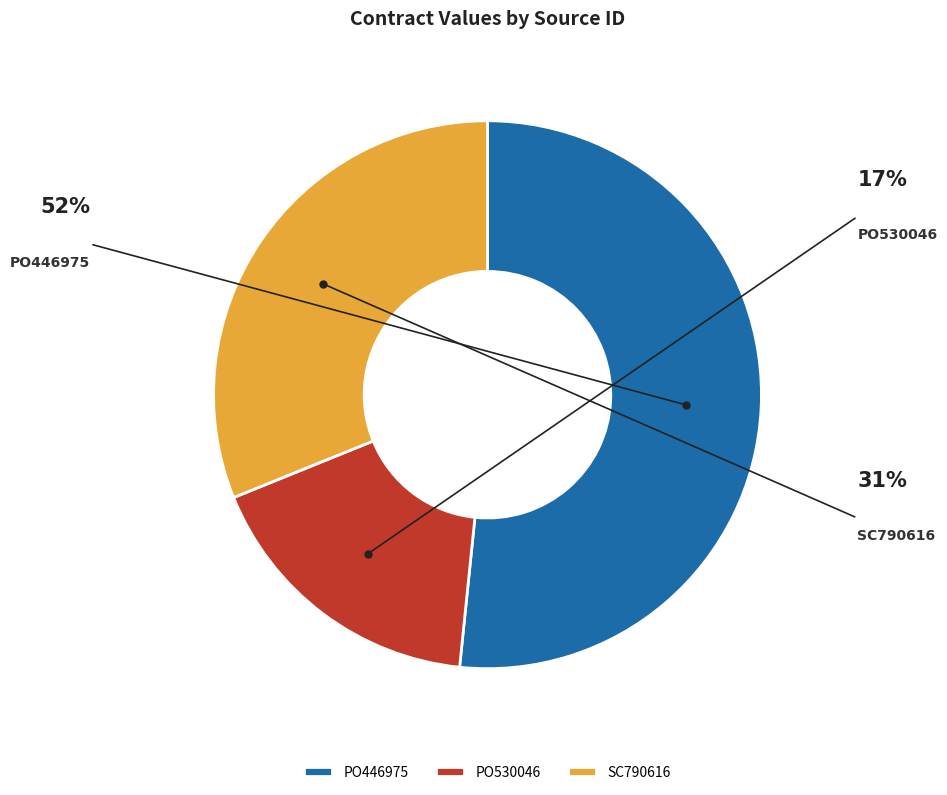

Rank the categories by value from highest to lowest.

PO446975, SC790616, PO530046